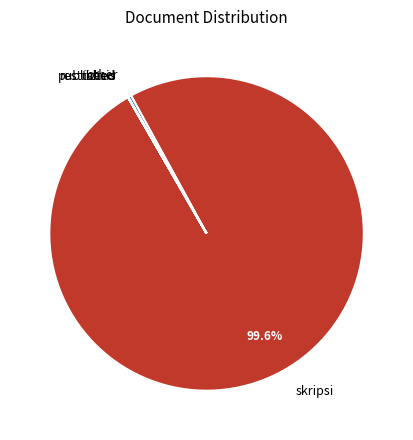

Which slice represents more than half of the pie?

skripsi